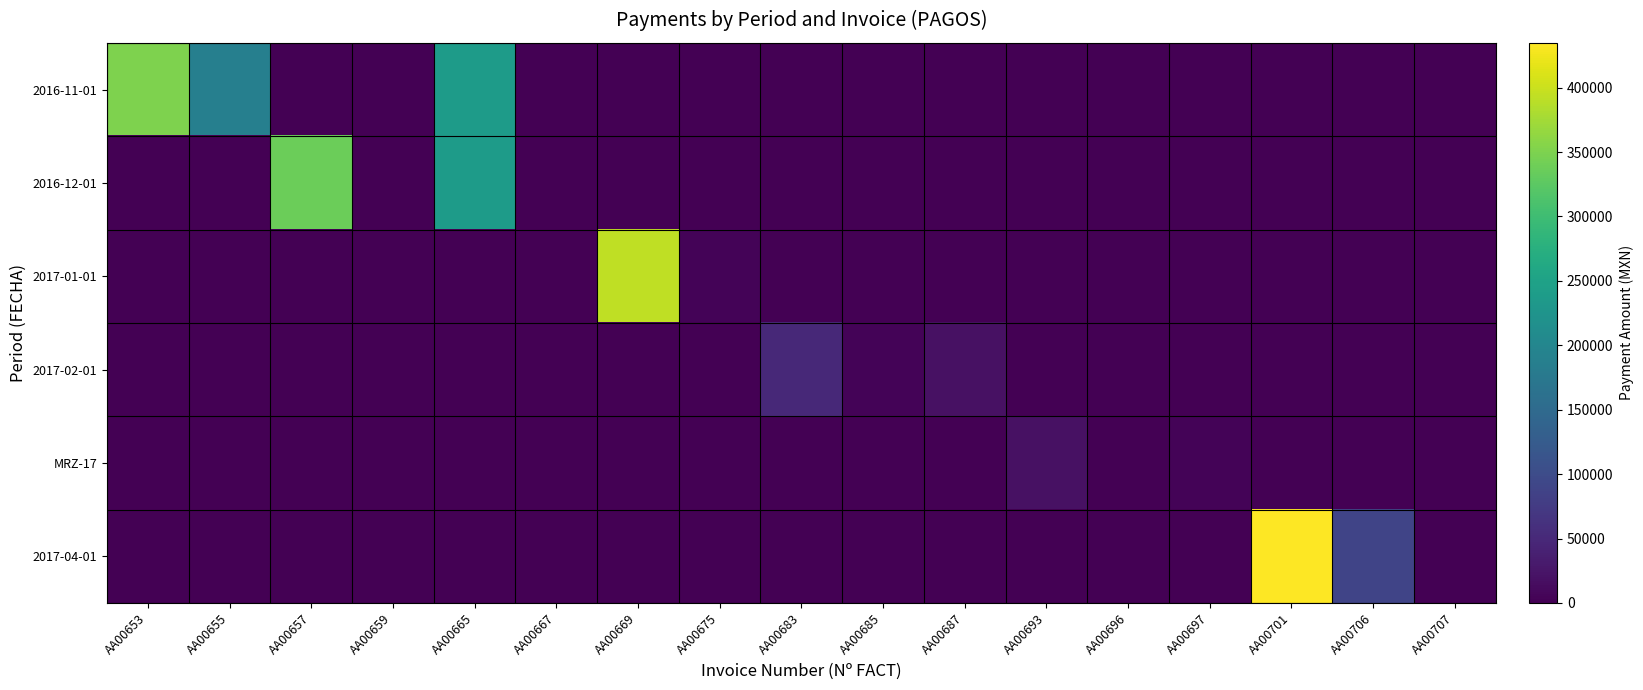

Between AA00667 and AA00669, which series saw the biggest shift?

2017-01-01